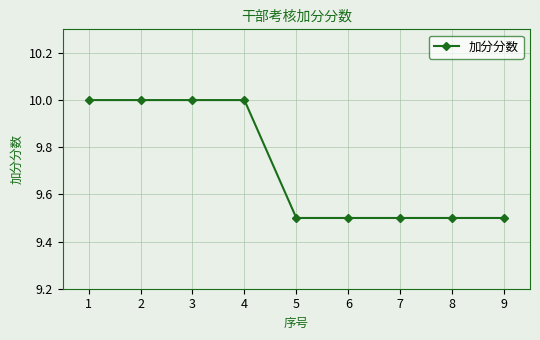

What is the difference between the maximum and second lowest values?

0.5